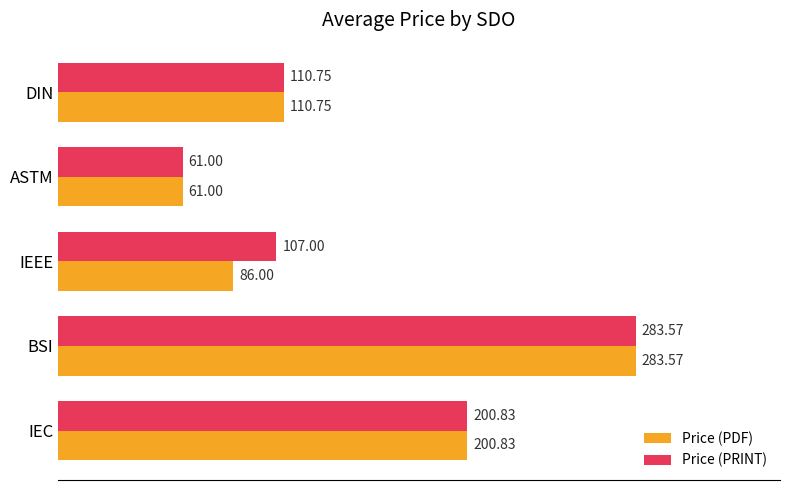

What is the total value across all series at BSI?

567.1